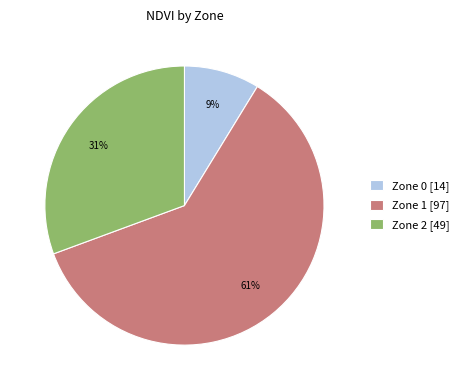

Which category has the biggest portion of the pie?

Zone 1